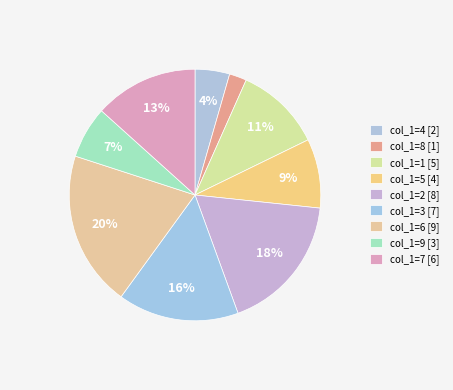

To the nearest percent, what is the average slice percentage?

11%